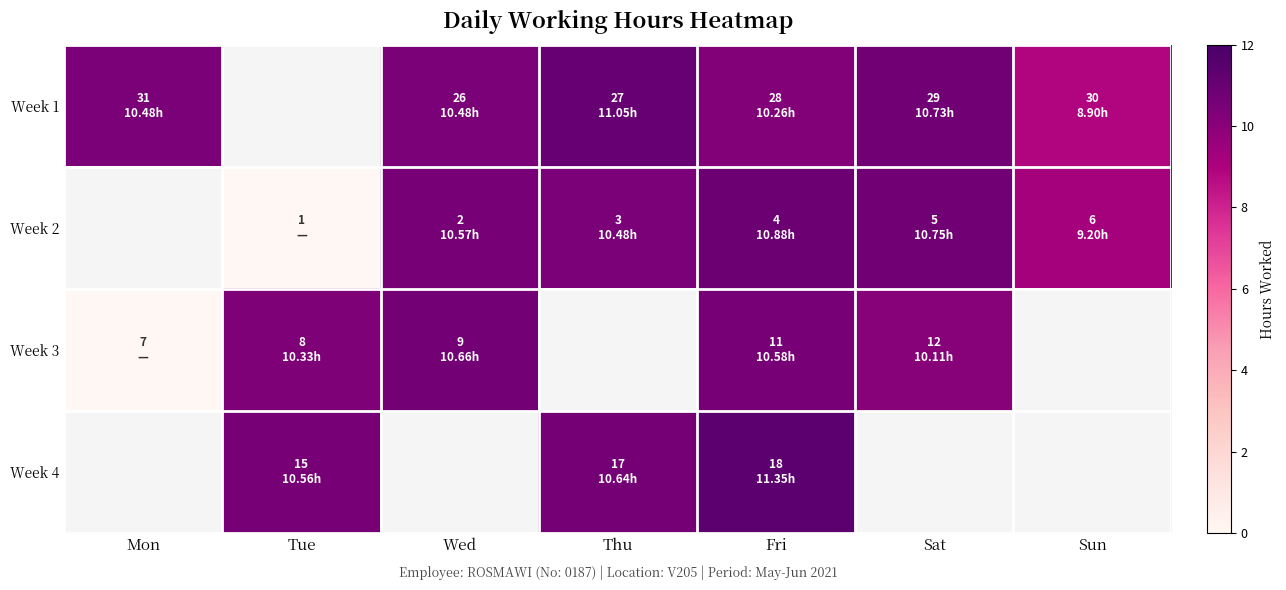

How many distinct data groups are displayed?

4